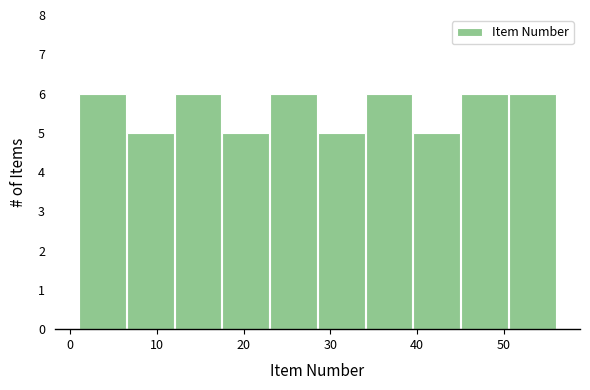

What is the height of the bar covering 28.5 to 34.0 on the x-axis? Neither the bar edges nor the heights are printed on the chart, so give them approximately, as read against the axes.

5